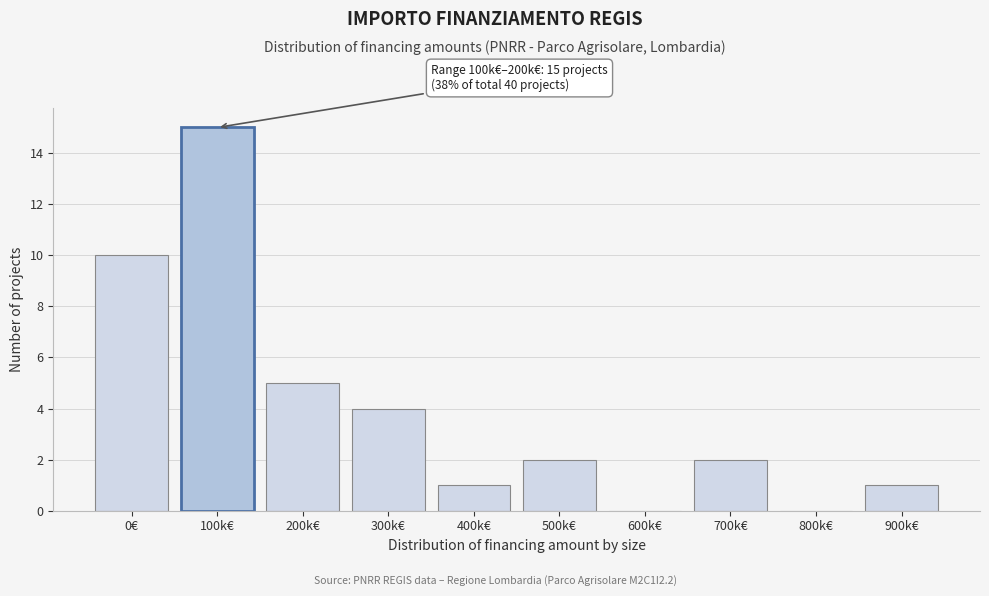

Reading left to right, extract all data points from this chart.

0€=10	100k€=15	200k€=5	300k€=4	400k€=1	500k€=2	600k€=0	700k€=2	800k€=0	900k€=1